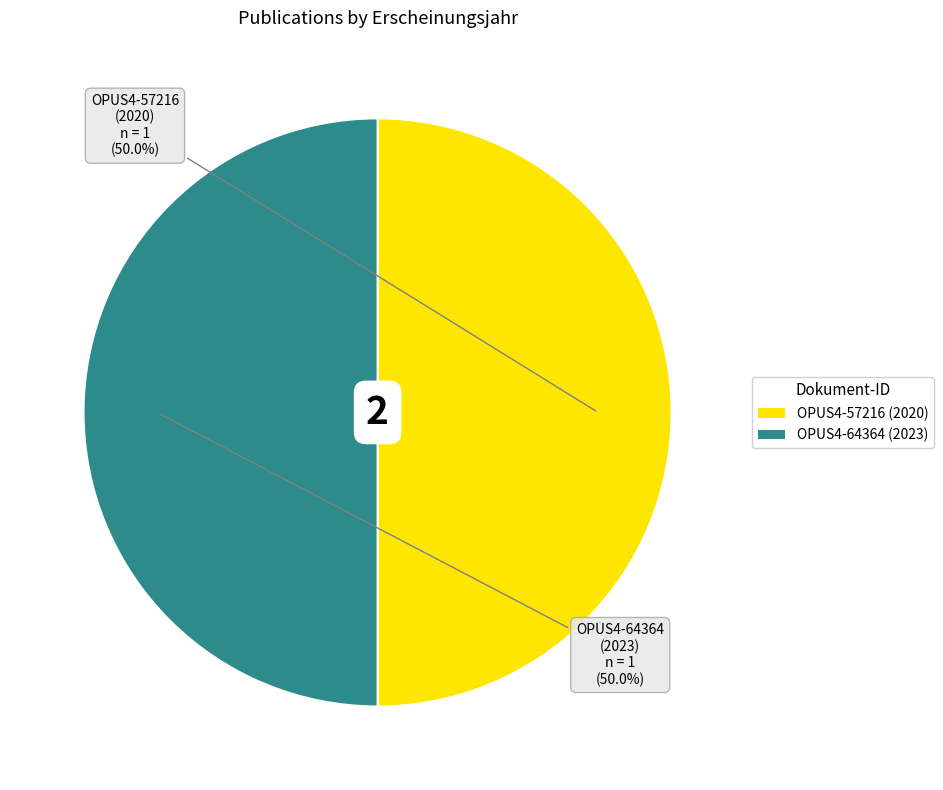

How many slices are in this pie chart?

2